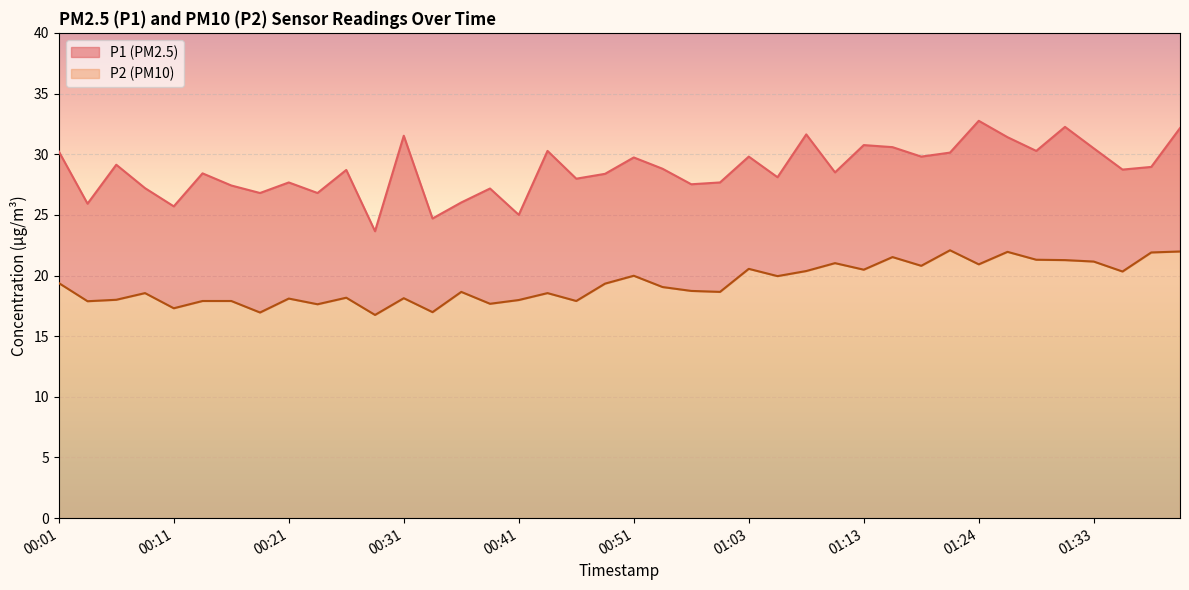

Reading left to right, what are all the values shown in this chart?

P1: 00:01=30.2	00:03=25.9	00:06=29.1	00:08=27.2	00:11=25.7	00:13=28.4	00:16=27.4	00:18=26.8	00:21=27.7	00:23=26.8	00:26=28.7	00:29=23.6	00:31=31.5	00:34=24.7	00:36=26.0	00:38=27.2	00:41=25.0	00:43=30.3	00:46=28.0	00:48=28.4	00:51=29.7	00:53=28.8	00:56=27.5	00:58=27.7	01:03=29.8	01:06=28.1	01:08=31.6	01:11=28.5	01:13=30.8	01:16=30.6	01:18=29.8	01:21=30.1	01:24=32.8	01:26=31.4	01:28=30.3	01:31=32.2	01:33=30.5	01:36=28.7	01:38=28.9	01:41=32.1
P2: 00:01=19.4	00:03=17.9	00:06=18.0	00:08=18.6	00:11=17.3	00:13=17.9	00:16=17.9	00:18=16.9	00:21=18.1	00:23=17.6	00:26=18.2	00:29=16.8	00:31=18.1	00:34=17.0	00:36=18.6	00:38=17.7	00:41=18.0	00:43=18.6	00:46=17.9	00:48=19.3	00:51=20.0	00:53=19.1	00:56=18.7	00:58=18.6	01:03=20.6	01:06=19.9	01:08=20.4	01:11=21.0	01:13=20.5	01:16=21.5	01:18=20.8	01:21=22.1	01:24=20.9	01:26=21.9	01:28=21.3	01:31=21.3	01:33=21.1	01:36=20.3	01:38=21.9	01:41=22.0